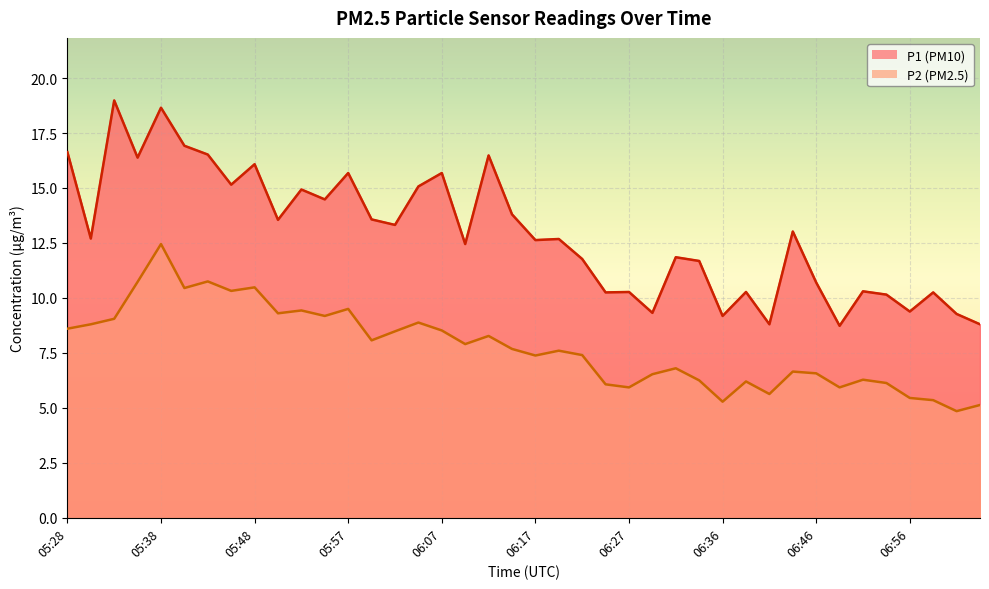

At which category is the sum across all series the highest?

05:38